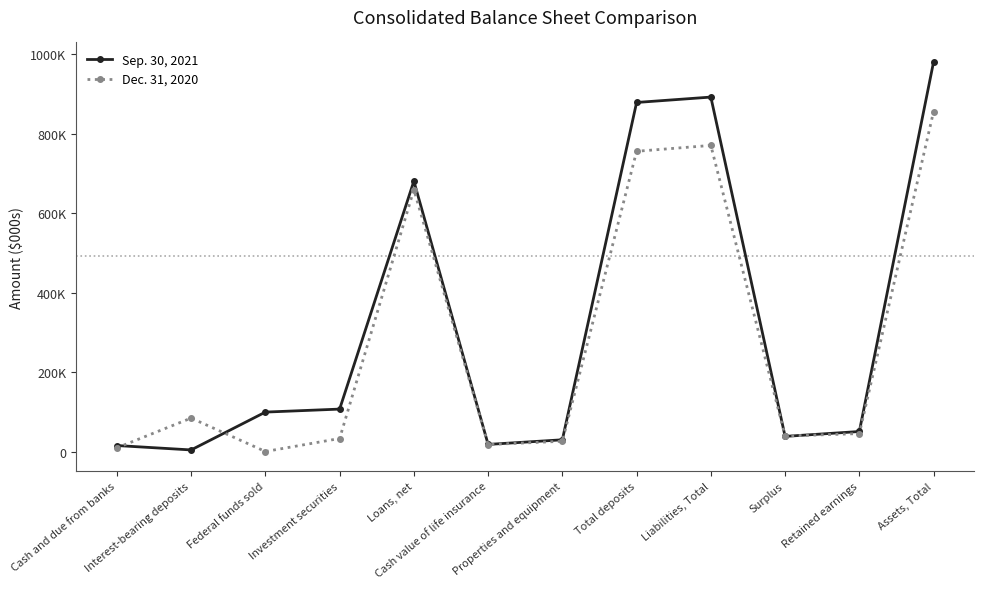

Where is Dec. 31, 2020 nearest to the value 428102?

Loans, net